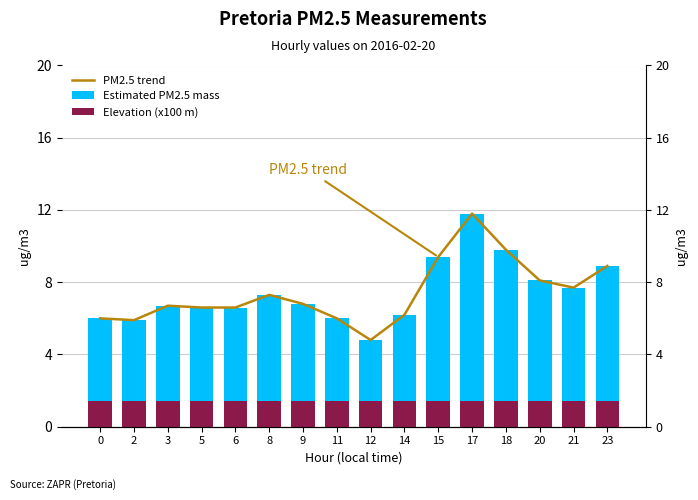

Reading left to right, list all the values displayed in this chart.

PM2.5 trend: 6.0	5.9	6.7	6.6	6.6	7.3	6.8	6.0	4.8	6.2	9.4	11.8	9.8	8.1	7.7	8.9
Estimated PM2.5 mass: 6.0	5.9	6.7	6.6	6.6	7.3	6.8	6.0	4.8	6.2	9.4	11.8	9.8	8.1	7.7	8.9
Elevation (x100 m): 1.4	1.4	1.4	1.4	1.4	1.4	1.4	1.4	1.4	1.4	1.4	1.4	1.4	1.4	1.4	1.4